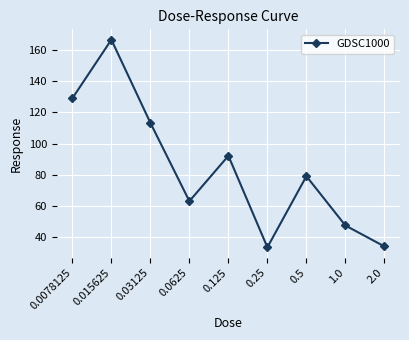

What is the value of the 5th point from the left?

92.2